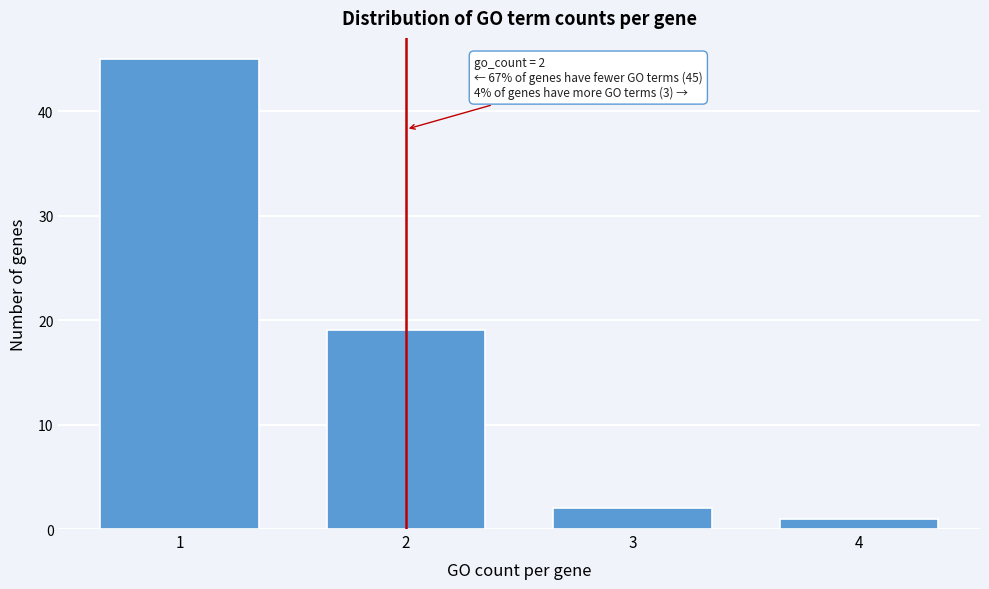

Reading right to left, transcribe all the data shown in this chart.

1	2	19	45